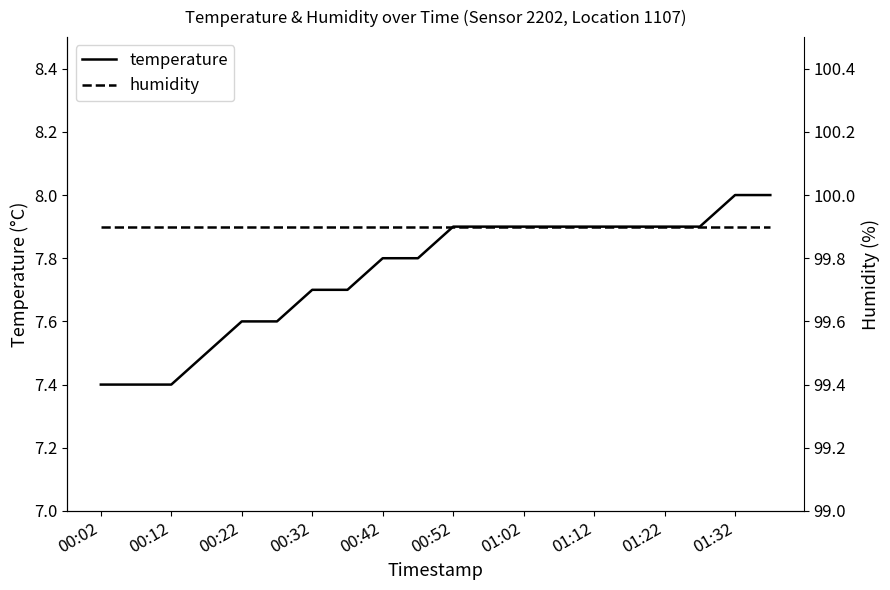

What is the maximum value shown in the chart?

99.9